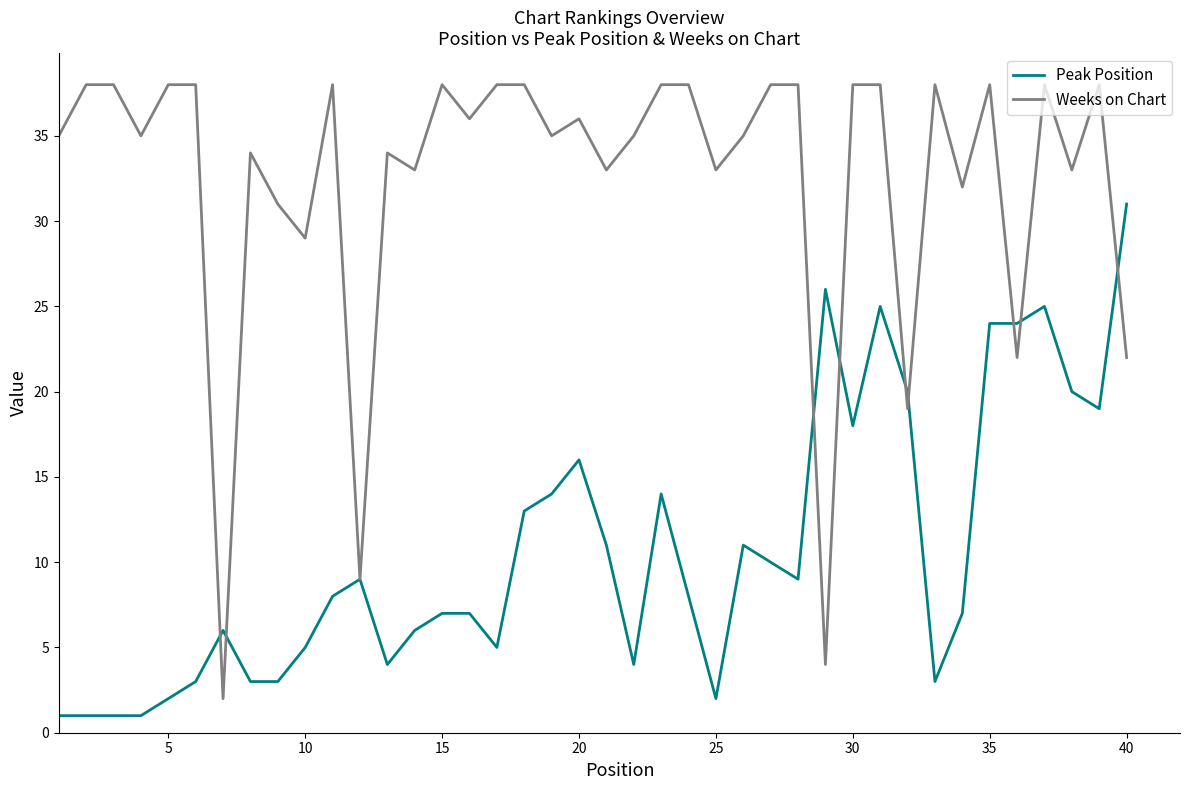

What is the highest value of the Weeks on Chart series?

38